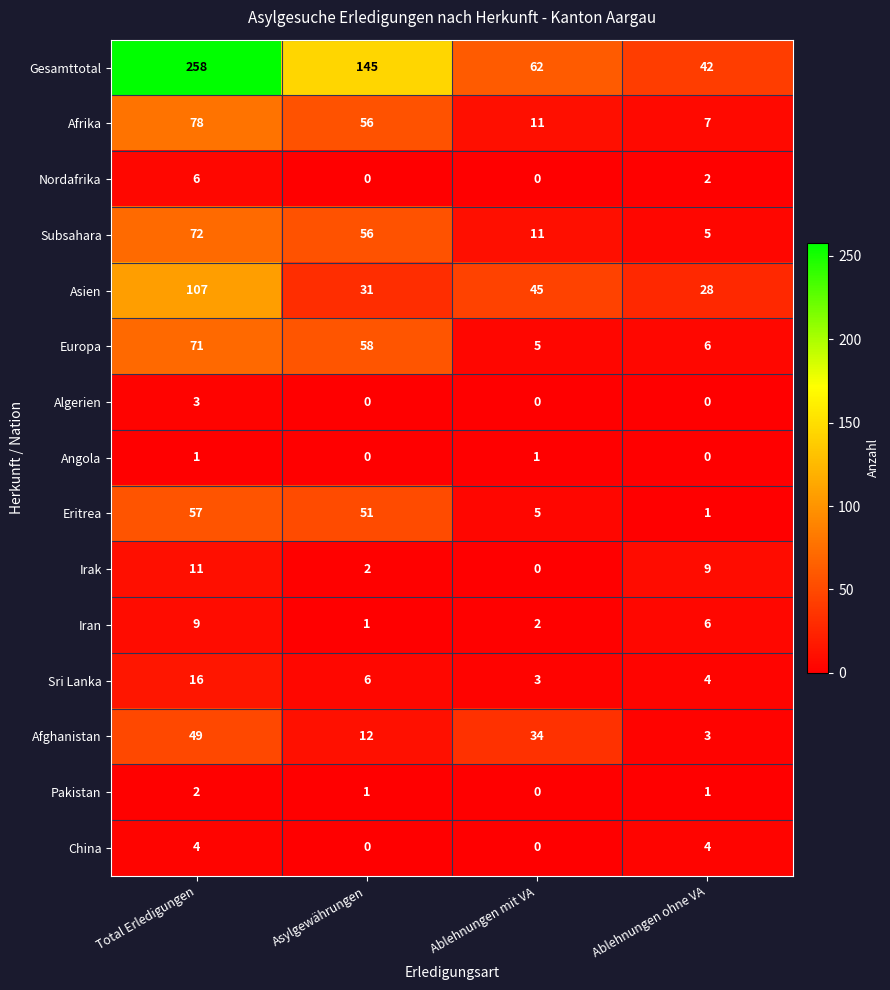

The China series shows 4 at Ablehnungen ohne VA. True or false?

True